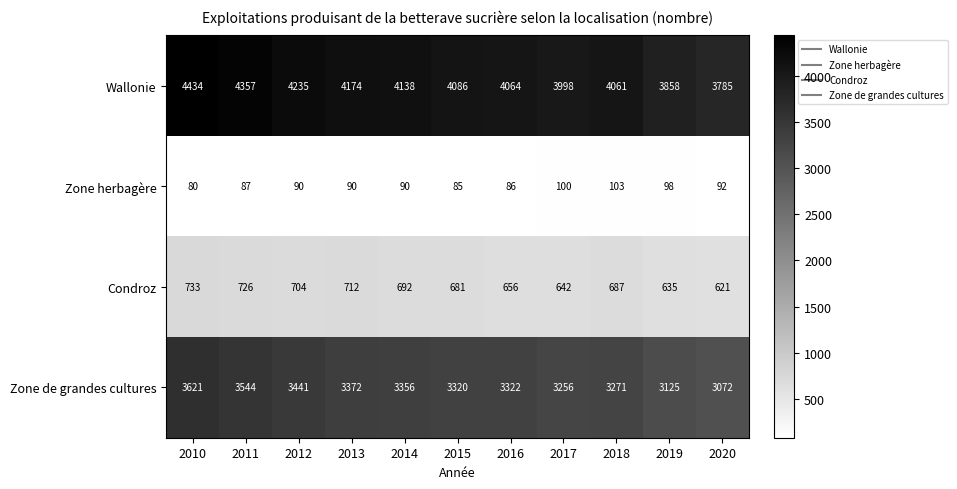

At how many categories does at least one series exceed 3553?

11